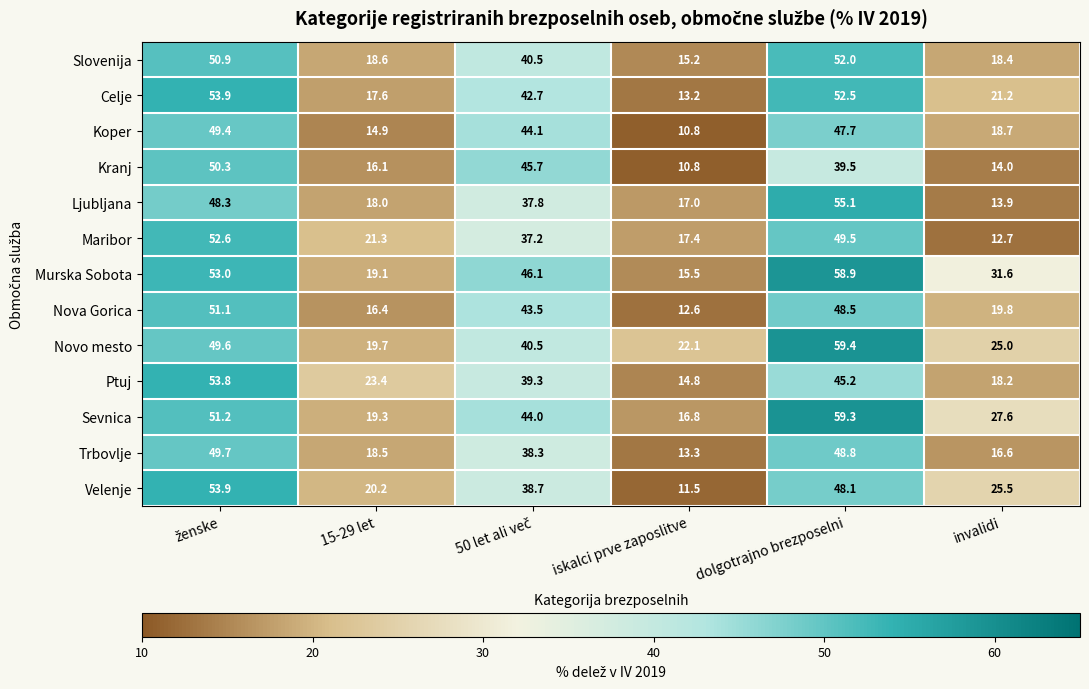

What is the difference between the maximum and second lowest values in the Ljubljana series?

38.1